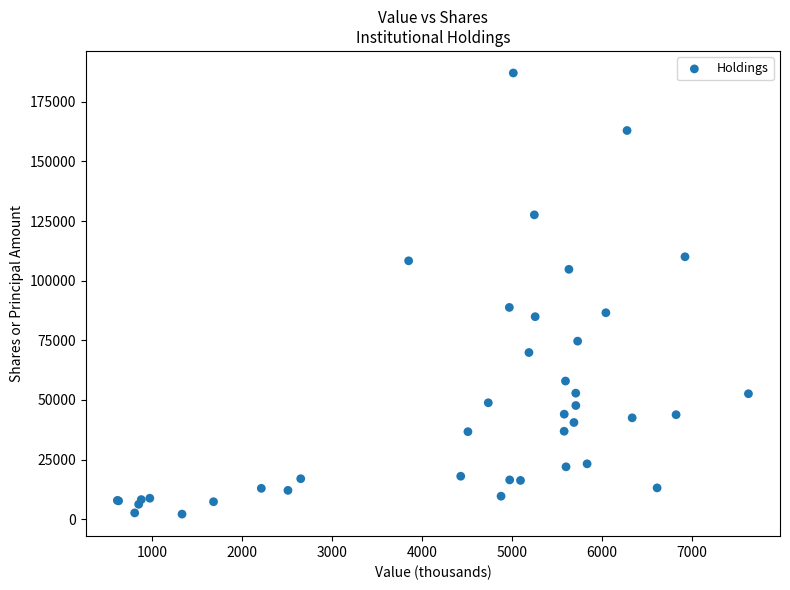

What Y value in the scatter plot is closest to 94607?

88785